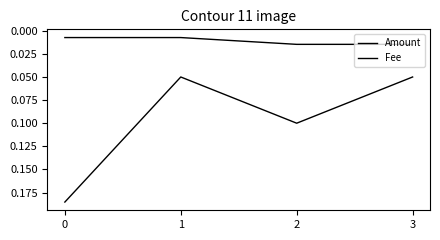

List the series in order of their overall mean, highest first.

Amount, Fee